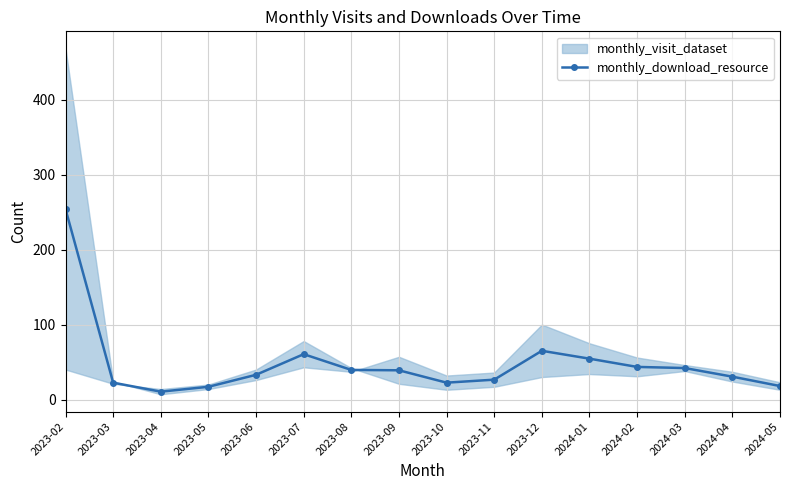

Which has a higher value, 2023-04 or 2023-05?

2023-05